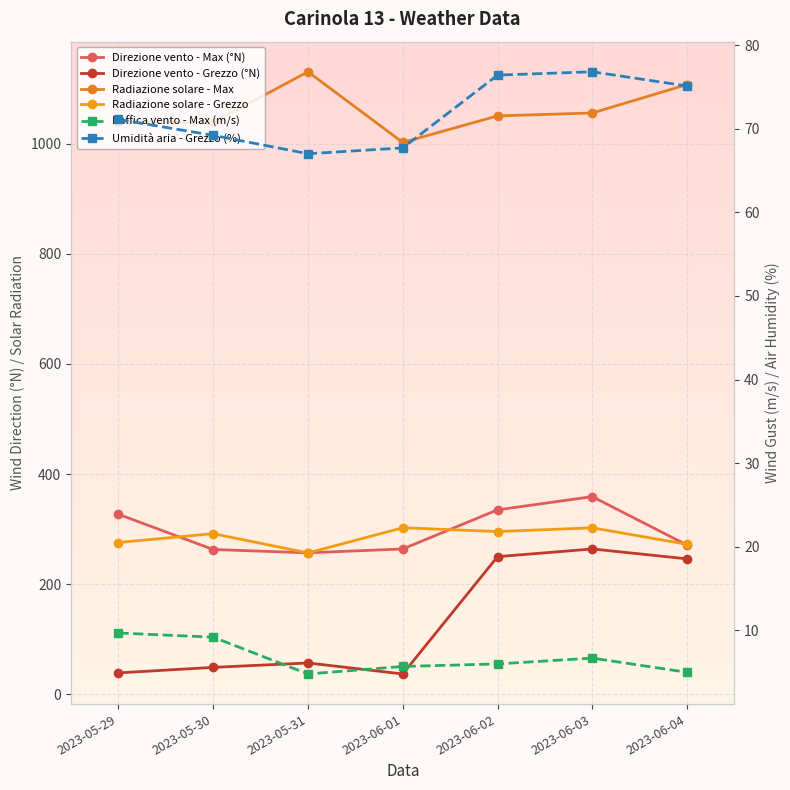

What is the minimum value shown in the chart?

4.8